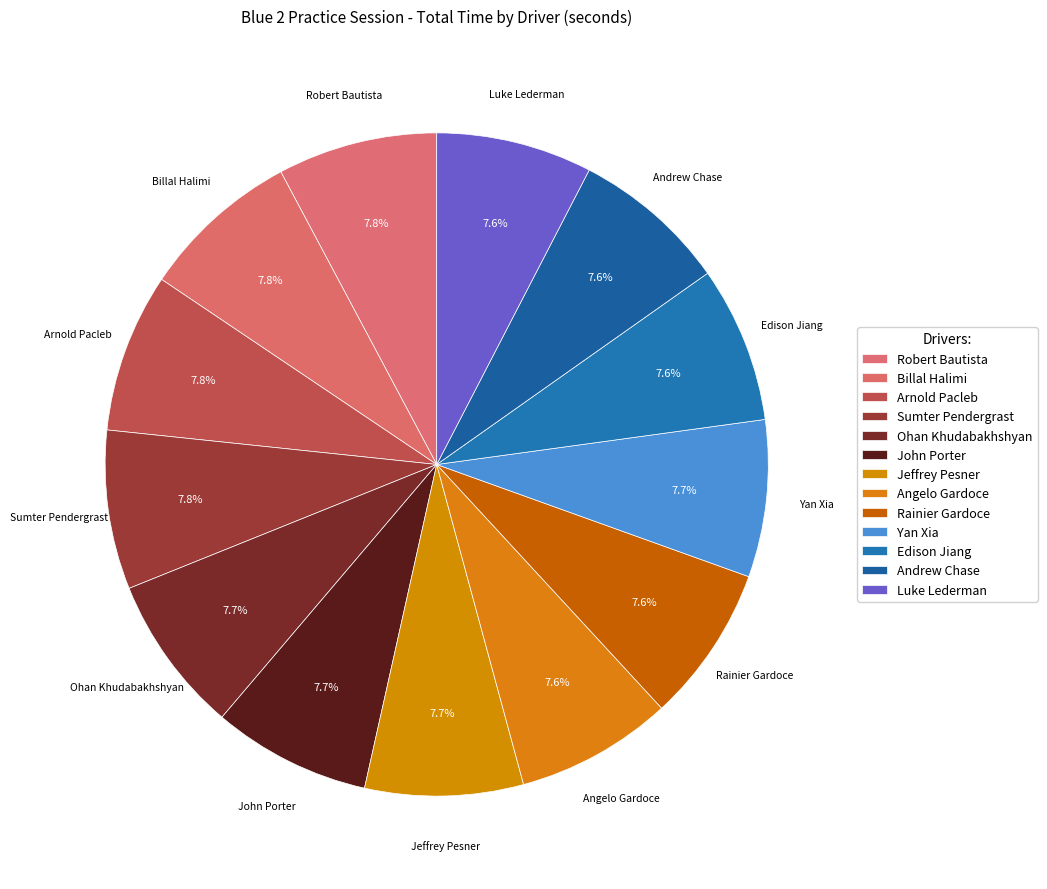

To the nearest percent, what percentage of the pie is Ohan Khudabakhshyan?

8%